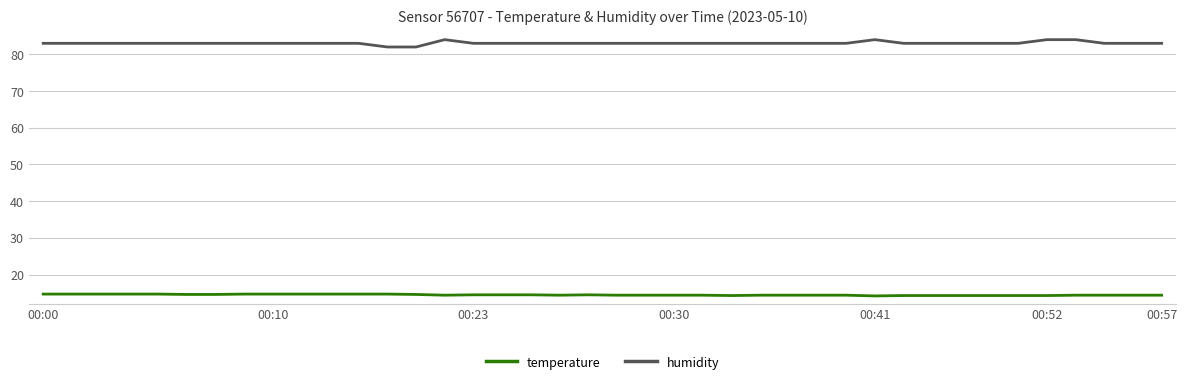

True or false: humidity has more than 0 interior local peaks.

True